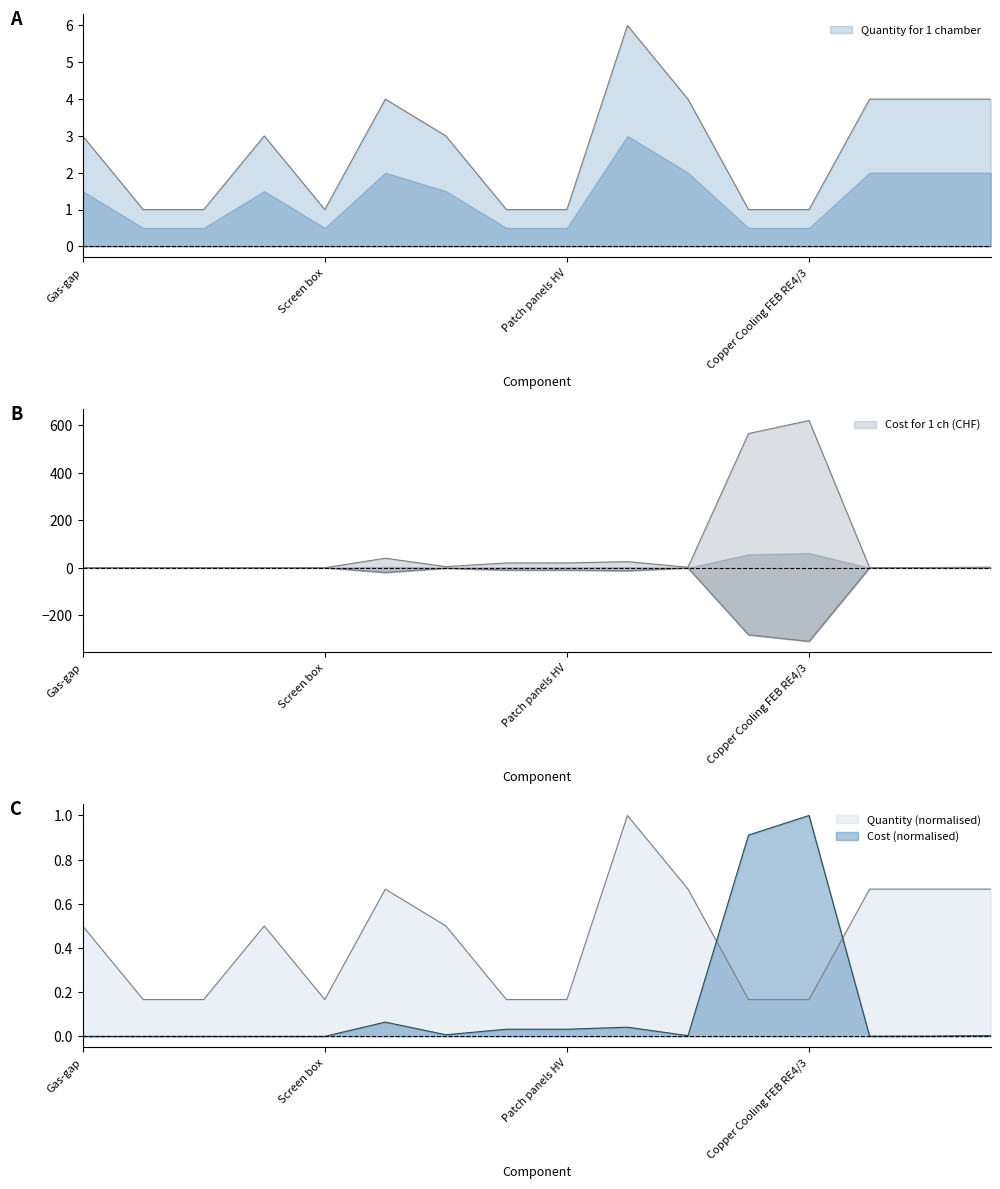

Which series has the largest total across all categories?

Cost for 1 ch (CHF)